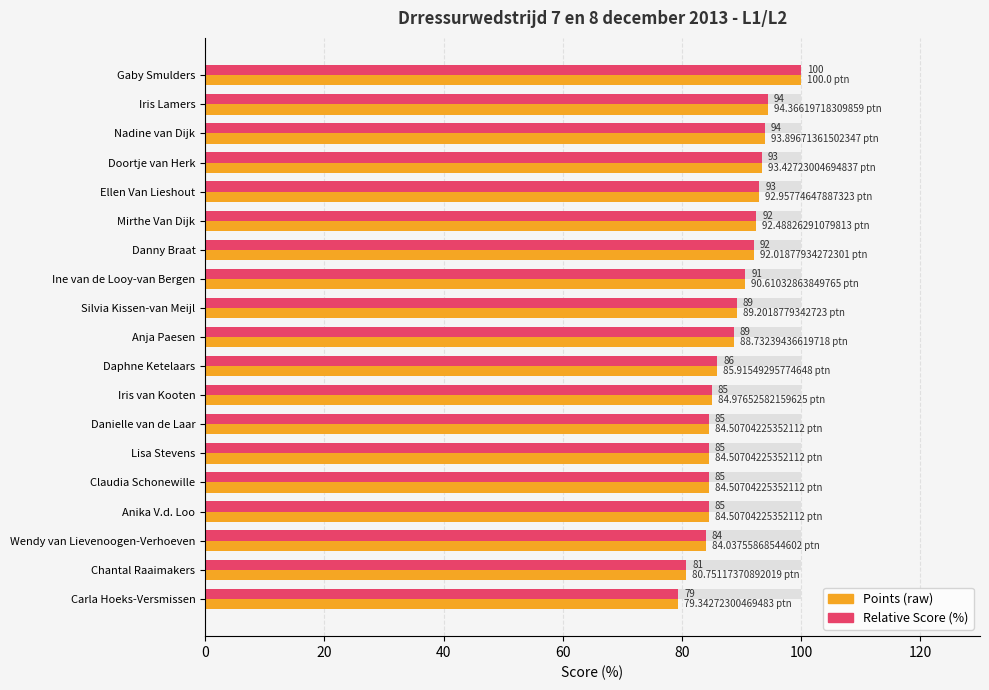

What position from the left is Gaby Smulders?

1